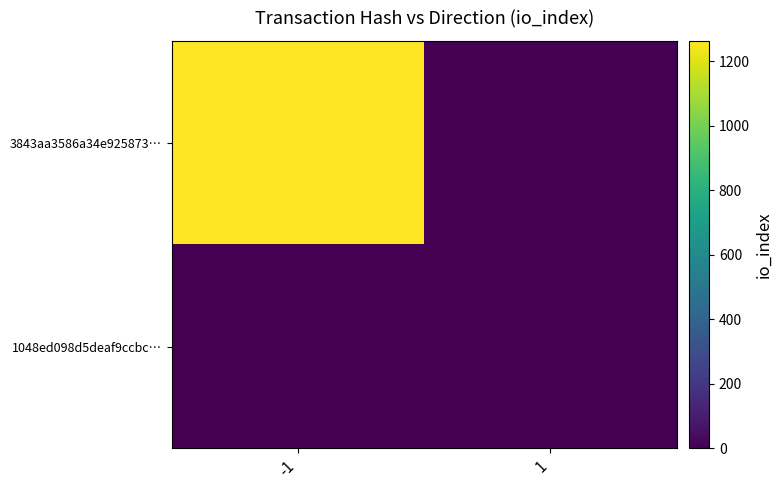

Which series has the largest range (max minus min)?

3843aa3586a34e925873…